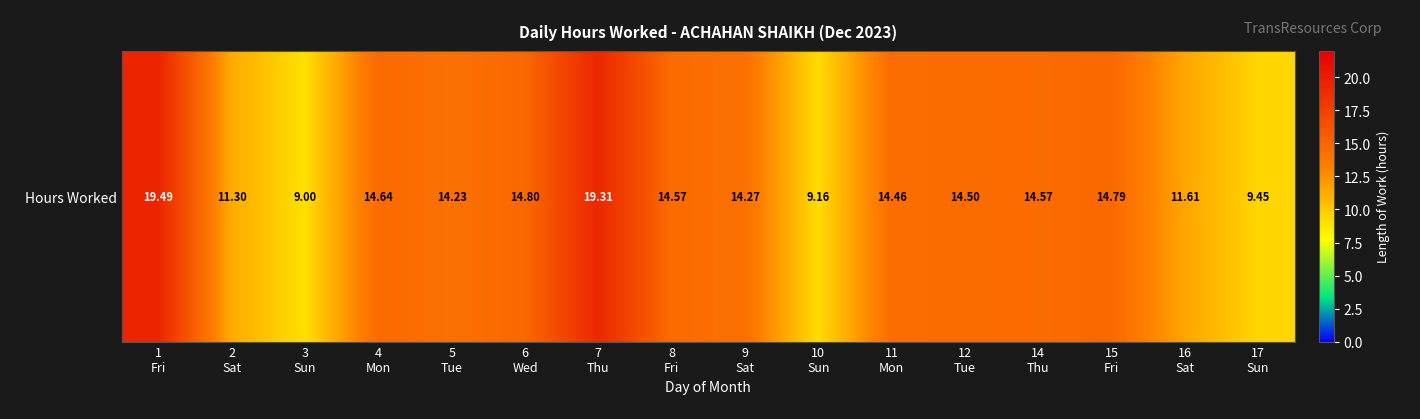

Reading left to right, extract all data points from this chart.

19.5	11.3	9.0	14.6	14.2	14.8	19.3	14.6	14.3	9.2	14.5	14.5	14.6	14.8	11.6	9.4